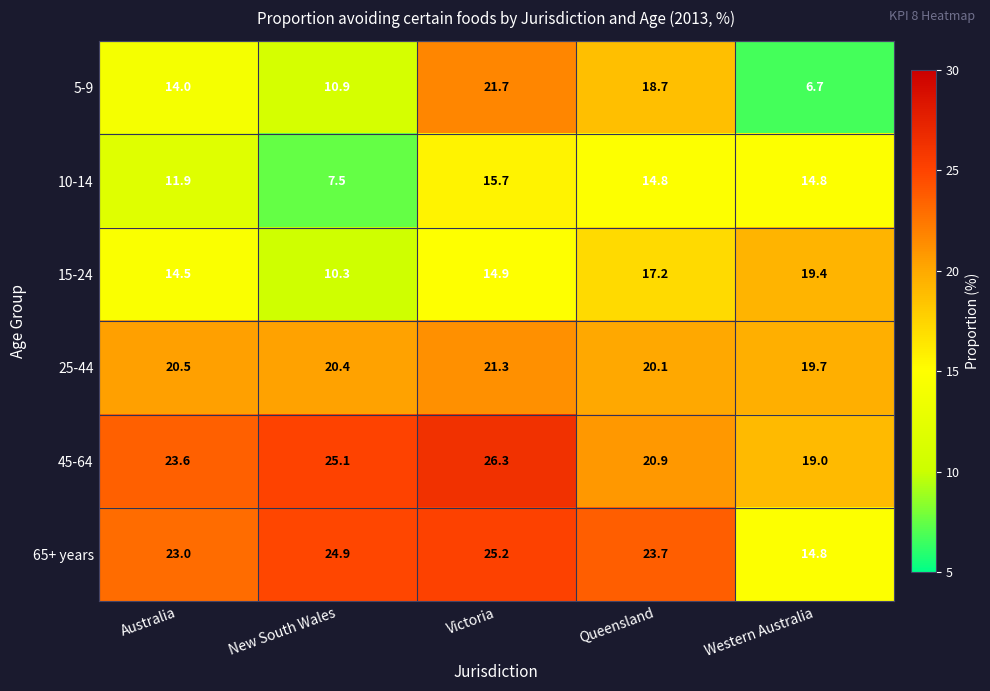

At which label is 25-44 closest to 20?

Queensland